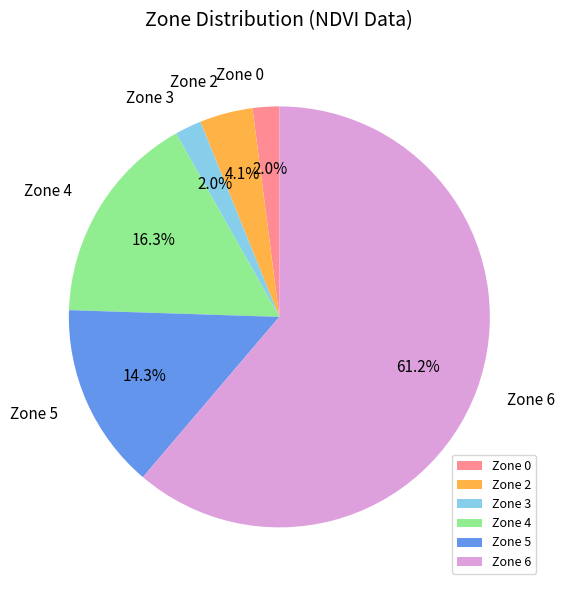

What percentage is NOT represented by Zone 2?

95.9%